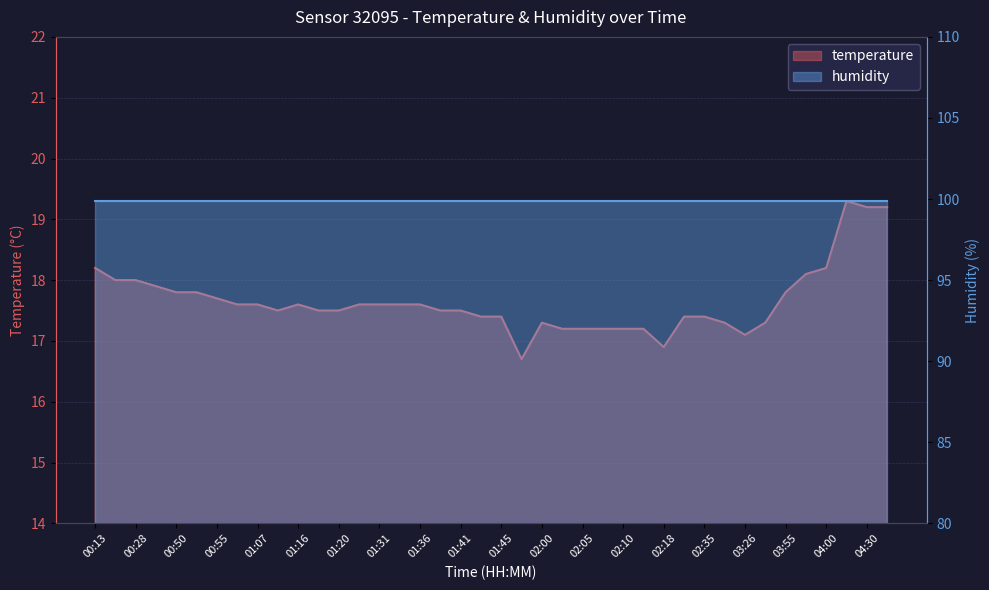

List the labels in order of value, smallest first.

01:48, 02:18, 03:26, 02:03, 02:05, 02:08, 02:10, 02:13, 02:00, 02:42, 03:38, 01:43, 01:45, 02:25, 02:35, 01:10, 01:18, 01:20, 01:38, 01:41, 00:59, 01:07, 01:16, 01:23, 01:31, 01:33, 01:36, 00:55, 00:50, 00:52, 03:55, 00:47, 00:23, 00:28, 03:58, 00:13, 04:00, 04:30, 04:32, 04:17